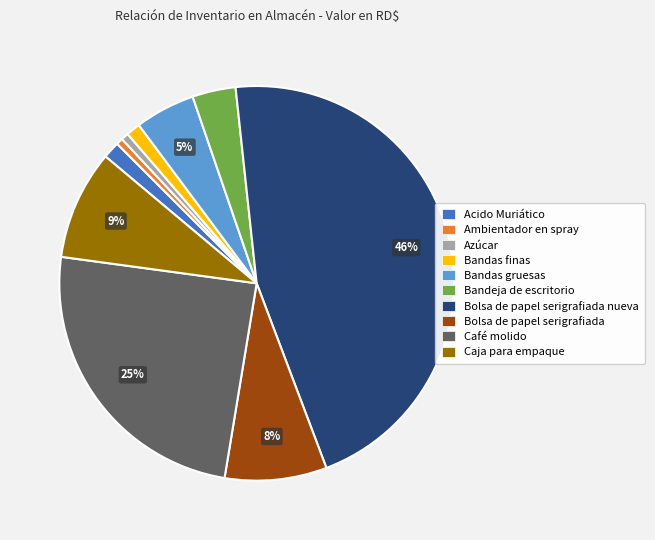

Count the number of slices in the pie.

10